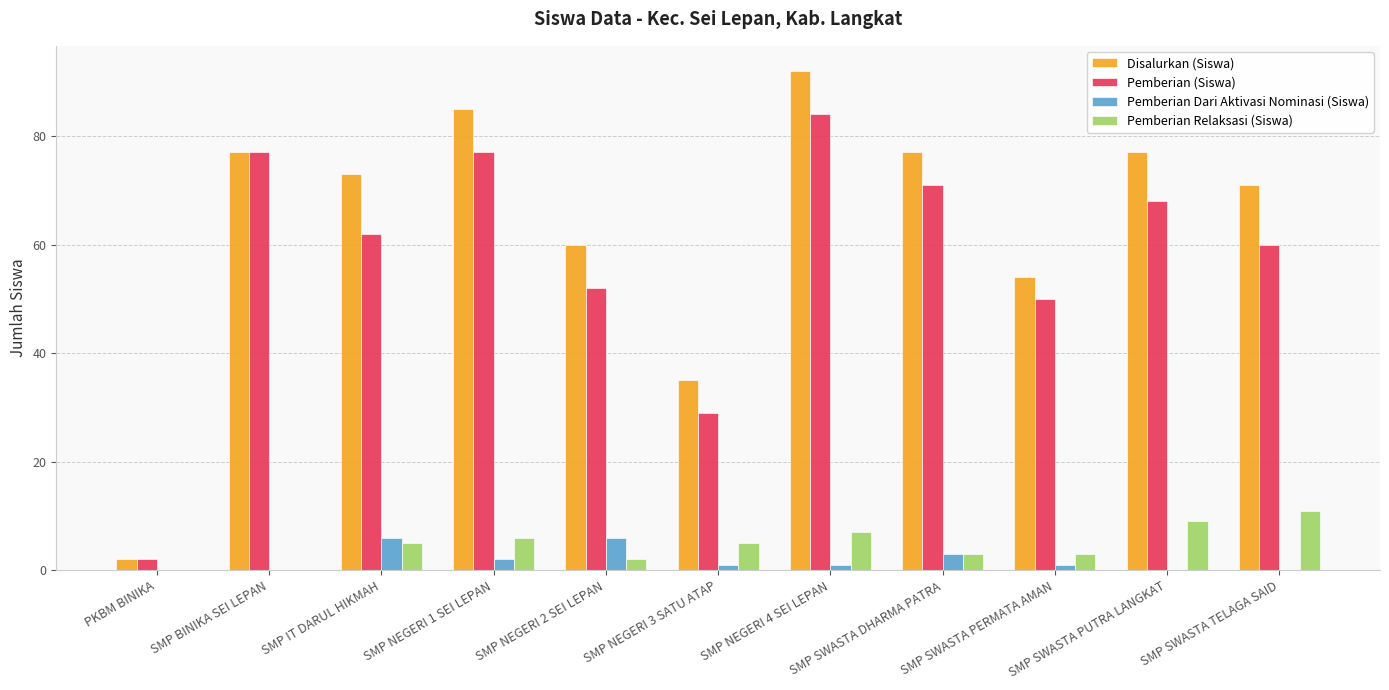

Is it true that Pemberian (Siswa) equals 68 at SMP SWASTA PUTRA LANGKAT?

True